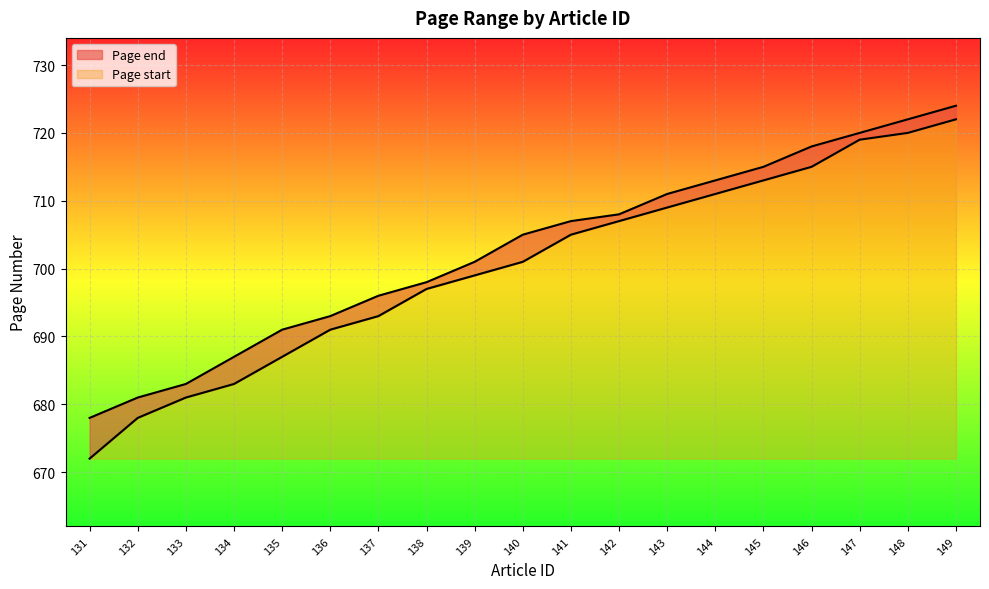

Is it true that Page end equals 713 at 144?

True